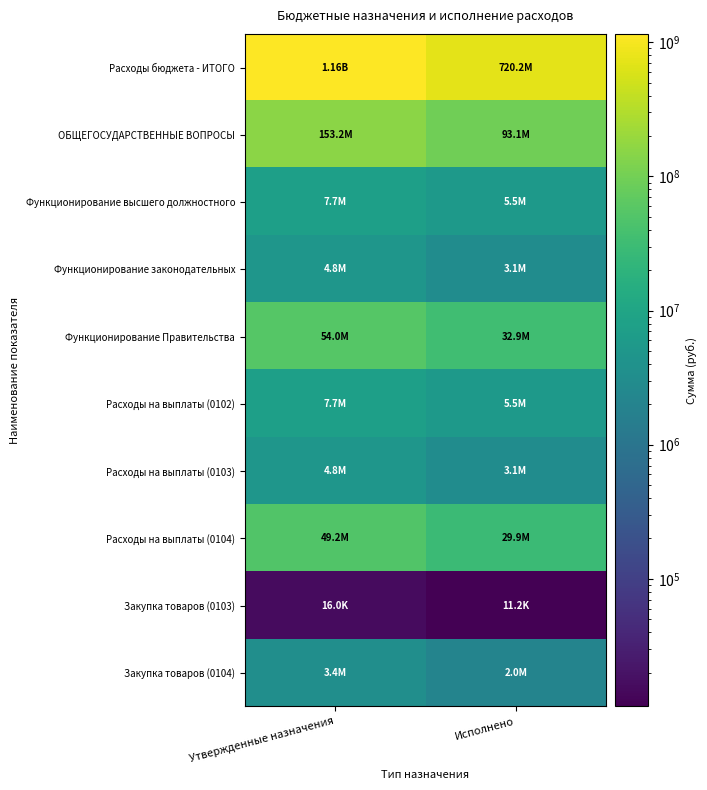

Reading right to left, what are all the values shown in this chart?

Расходы бюджета - ИТОГО: Исполнено=720164704.3	Утвержденные назначения=1155693114.1
ОБЩЕГОСУДАРСТВЕННЫЕ ВОПРОСЫ: Исполнено=93145964.5	Утвержденные назначения=153202280.7
Функционирование высшего должностного: Исполнено=5463898.8	Утвержденные назначения=7703477.4
Функционирование законодательных: Исполнено=3085289.0	Утвержденные назначения=4824188.0
Функционирование Правительства: Исполнено=32944556.4	Утвержденные назначения=53965861.5
Расходы на выплаты (0102): Исполнено=5463898.8	Утвержденные назначения=7703477.4
Расходы на выплаты (0103): Исполнено=3073999.0	Утвержденные назначения=4806388.0
Расходы на выплаты (0104): Исполнено=29934831.6	Утвержденные назначения=49233630.3
Закупка товаров (0103): Исполнено=11190.0	Утвержденные назначения=16000.0
Закупка товаров (0104): Исполнено=2038799.4	Утвержденные назначения=3370962.2